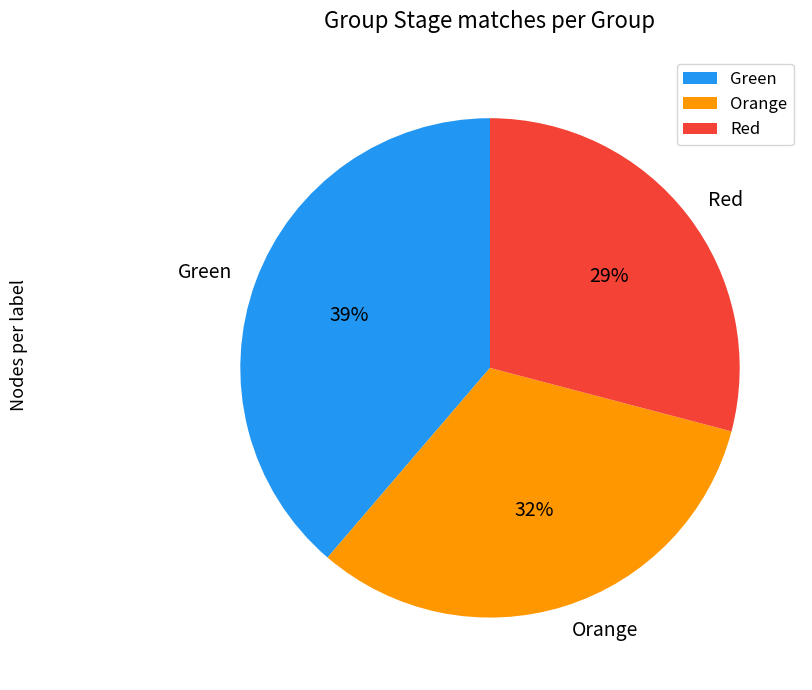

Which slice is the largest?

Green